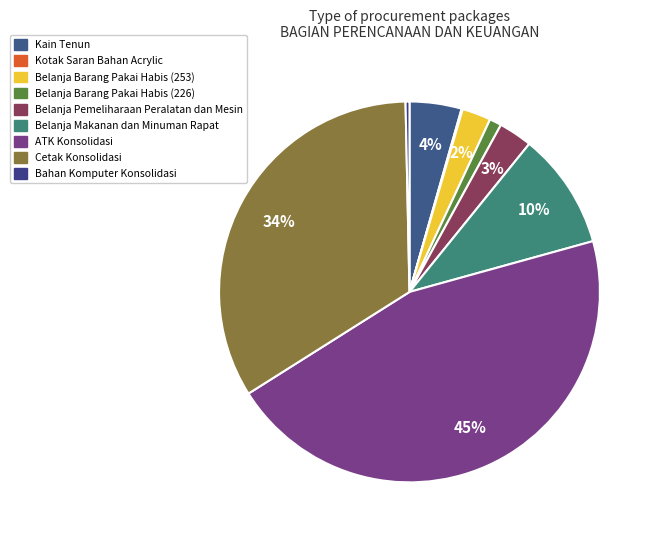

Do ATK Konsolidasi and Kotak Saran Bahan Acrylic together represent more than half of the pie?

No